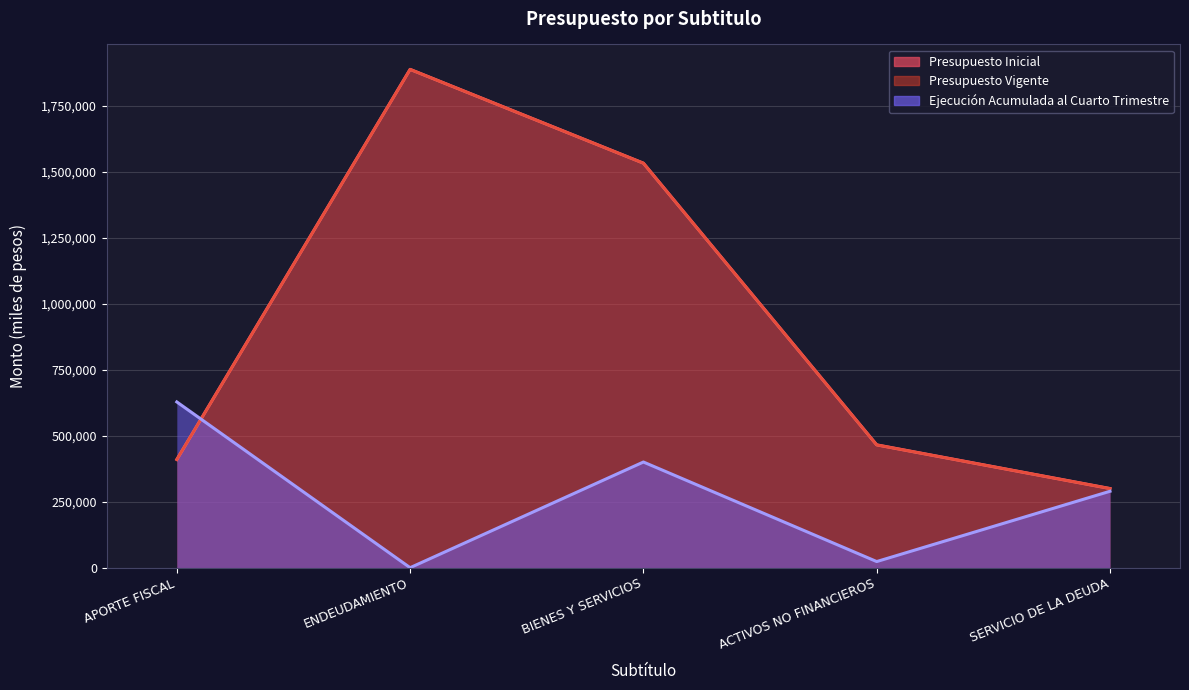

Where do Ejecucion Acumulada and Presupuesto Vigente first cross each other?

APORTE FISCAL and ENDEUDAMIENTO